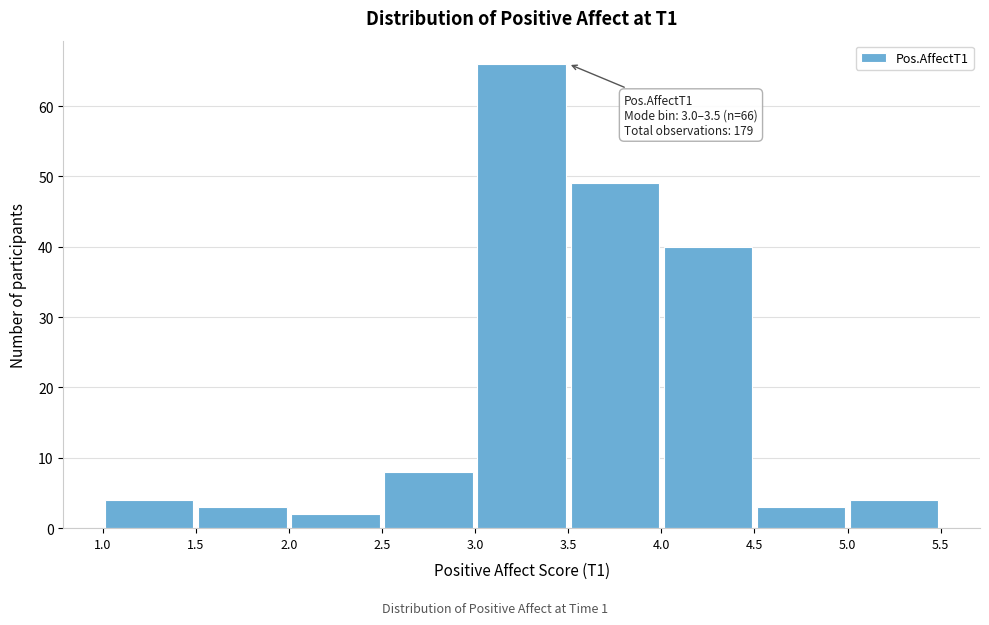

Which range on the x-axis has the tallest bar?

3.0 to 3.5